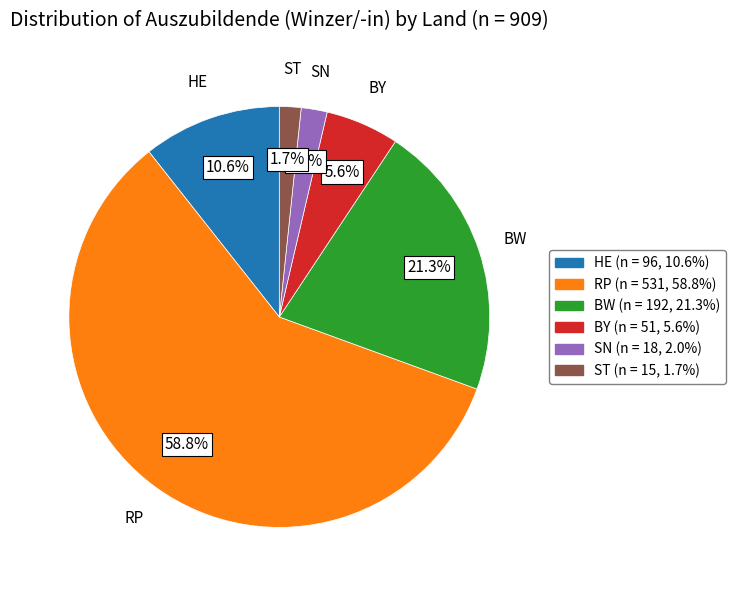

Count the number of slices in the pie.

6